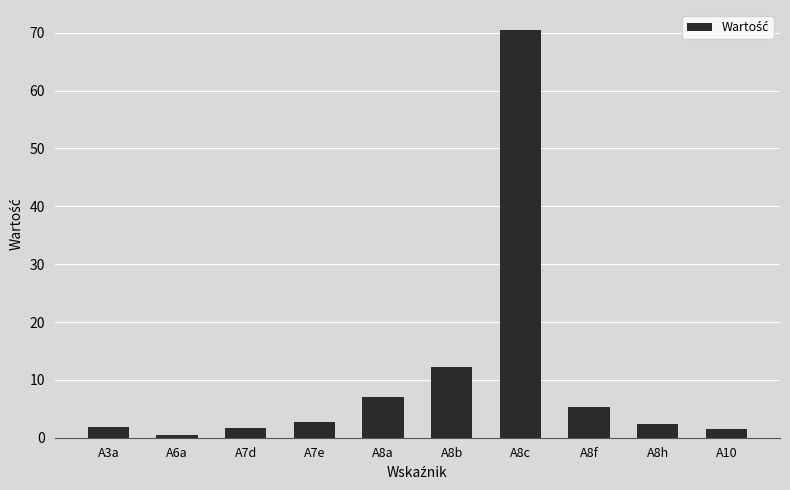

What is the ratio of the value at A8a to the value at A10?

4.8